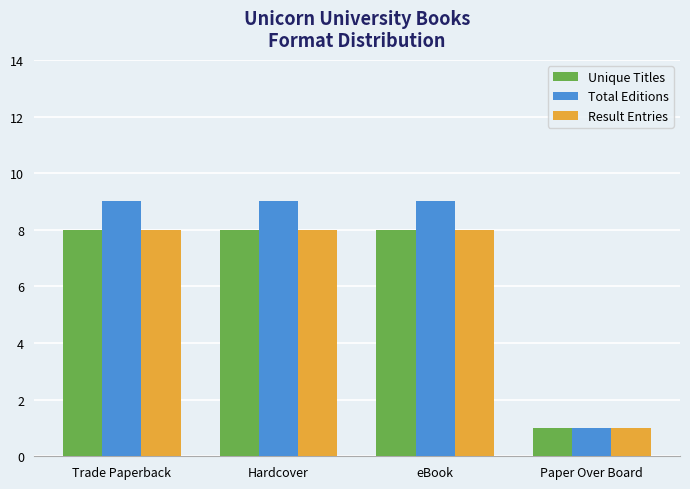

The Unique Titles series shows 8 at eBook. True or false?

True